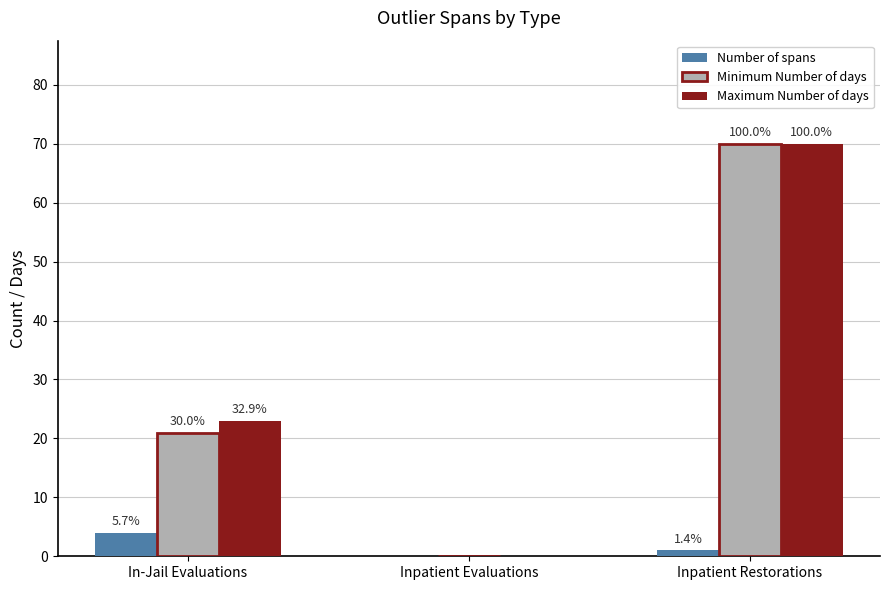

What are all the series names shown in the legend?

Number of spans, Minimum Number of days, Maximum Number of days